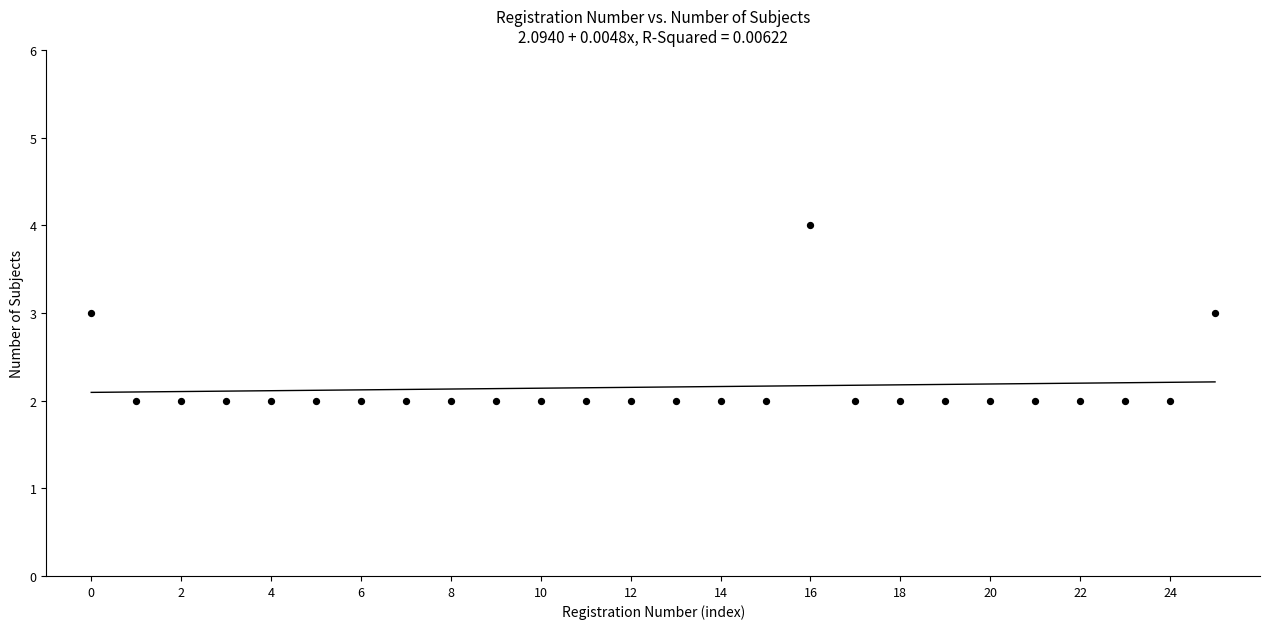

How many data points are displayed?

26